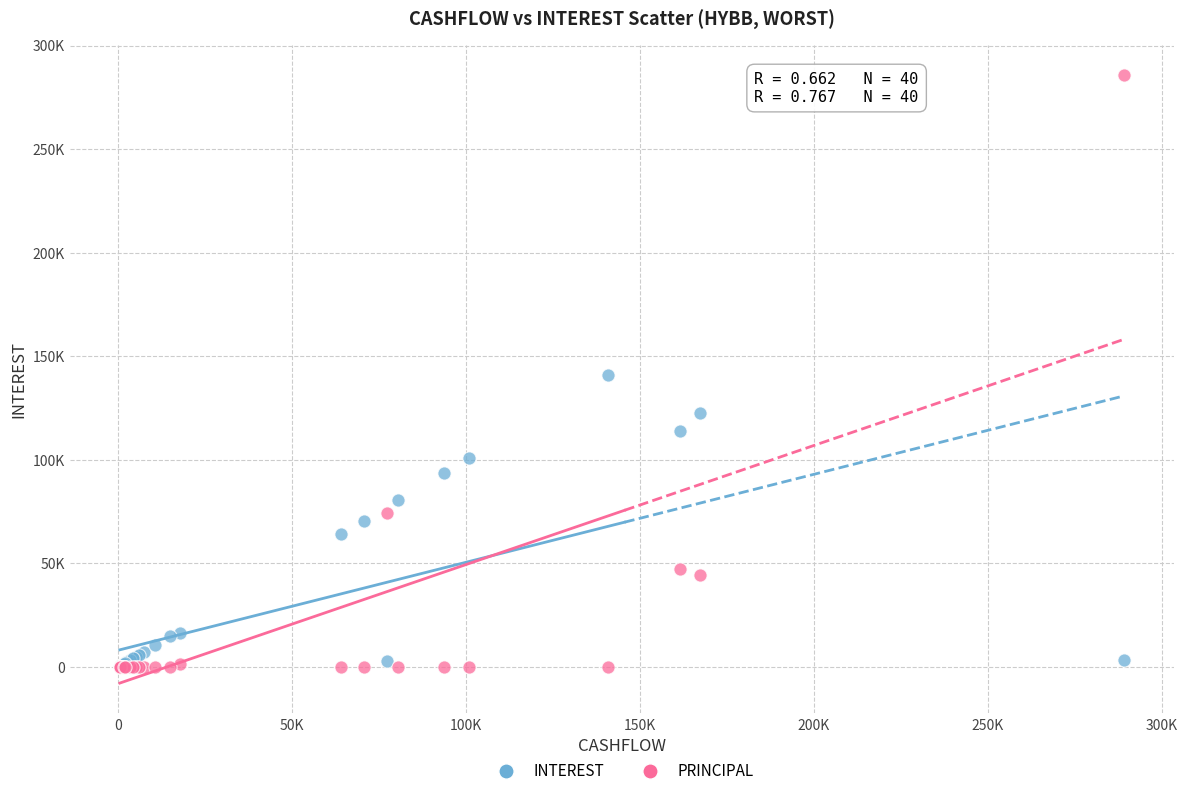

What are all the series names shown in the legend?

INTEREST, PRINCIPAL